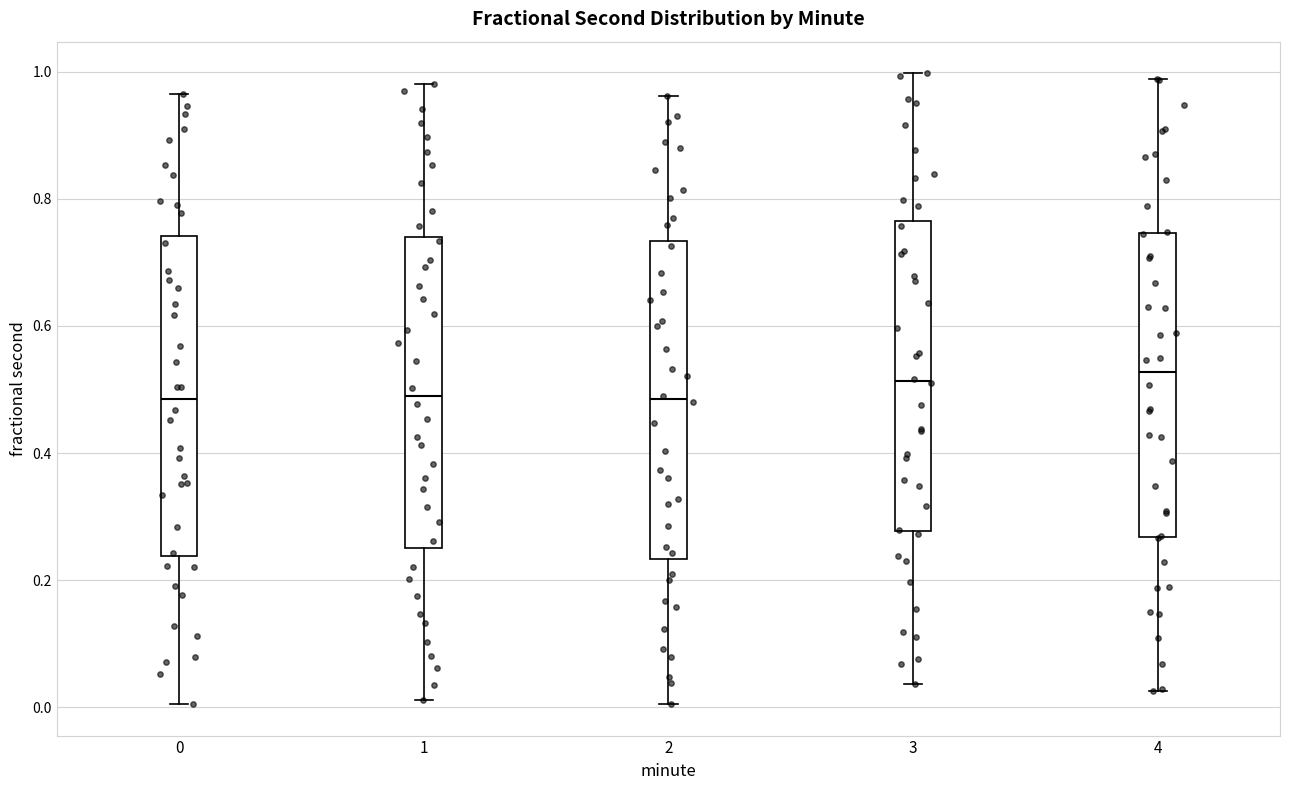

Where does the upper whisker of the box at x = 4 end on the y-axis? The values are not printed on the chart, so give them approximately, as read against the axis.

0.98